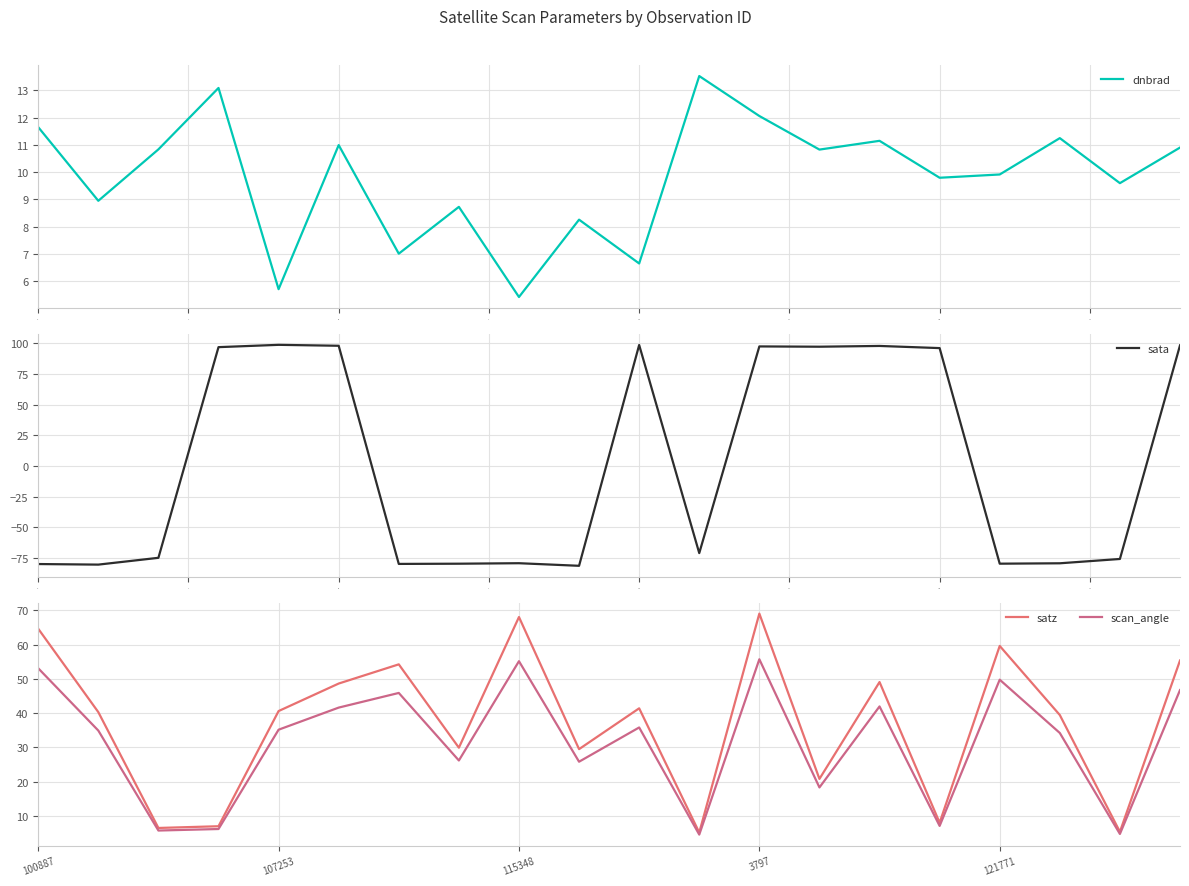

What is the difference between the maximum and minimum values in the sata series?

179.9